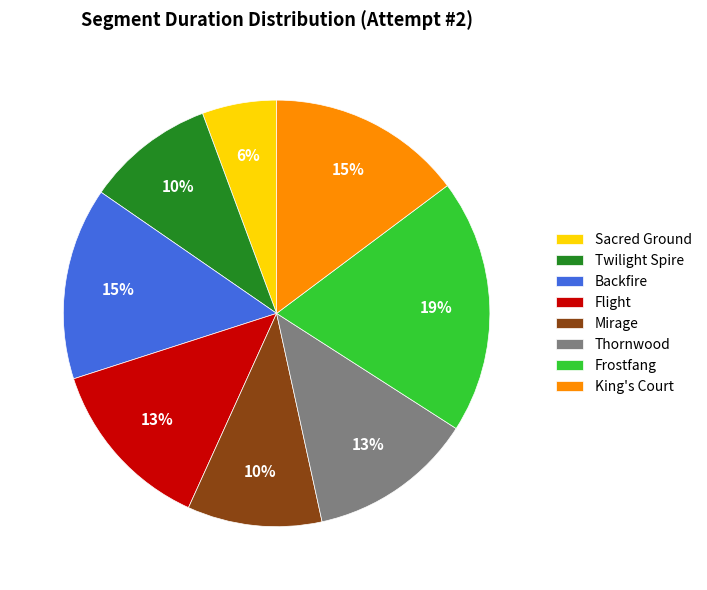

Which slice is the largest?

Frostfang